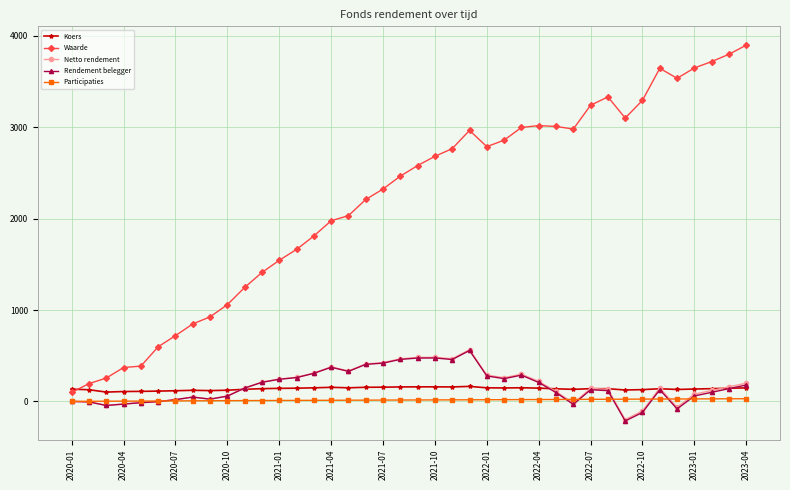

What is the minimum value for Rendement belegger?

-213.9